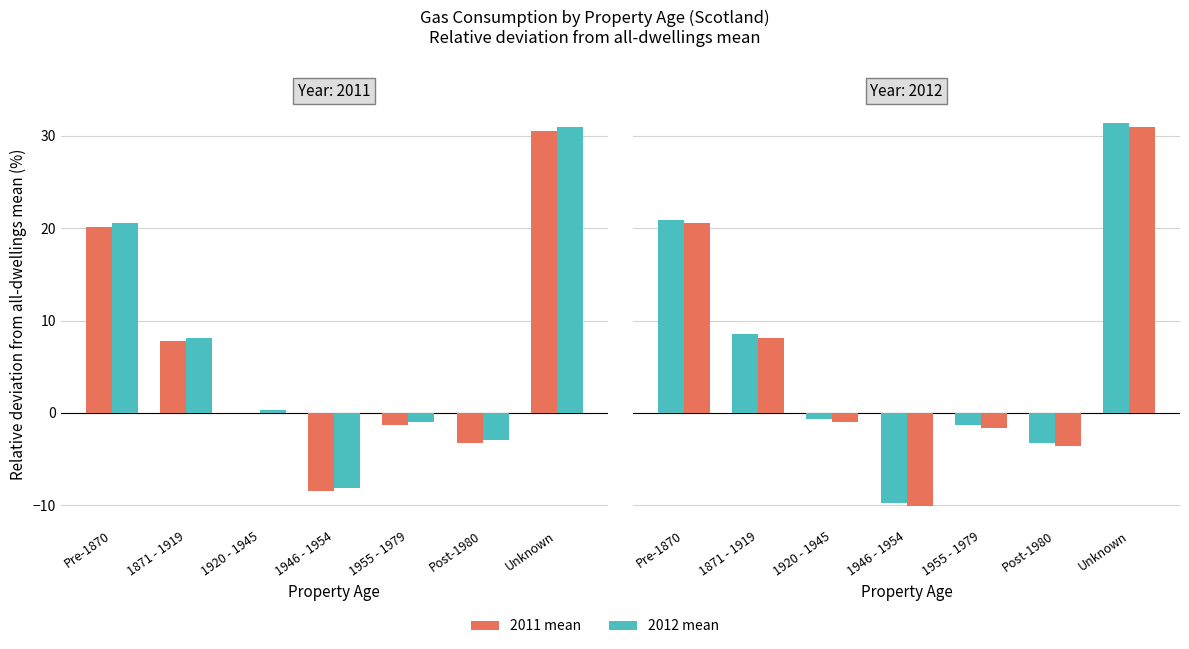

What position from the right is 1871 - 1919?

6